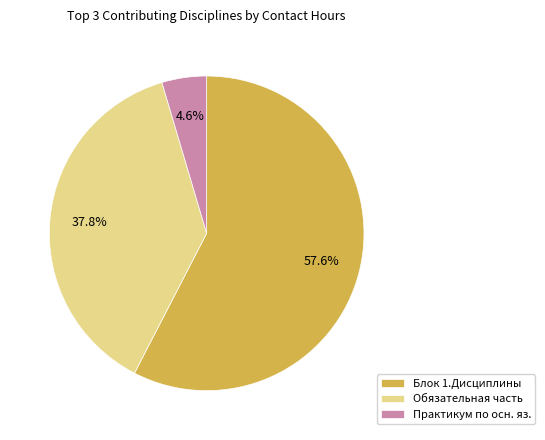

Is there a majority slice in this chart?

Yes